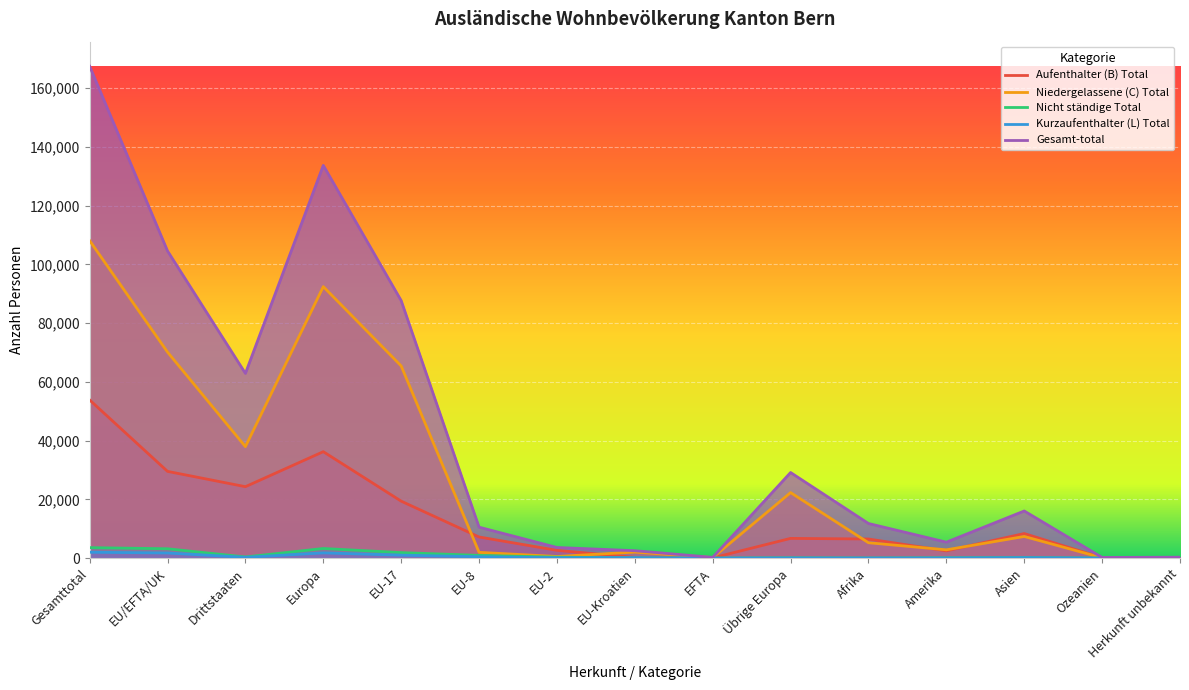

What is the average value of the Niedergelassene (C) Total series?

27777